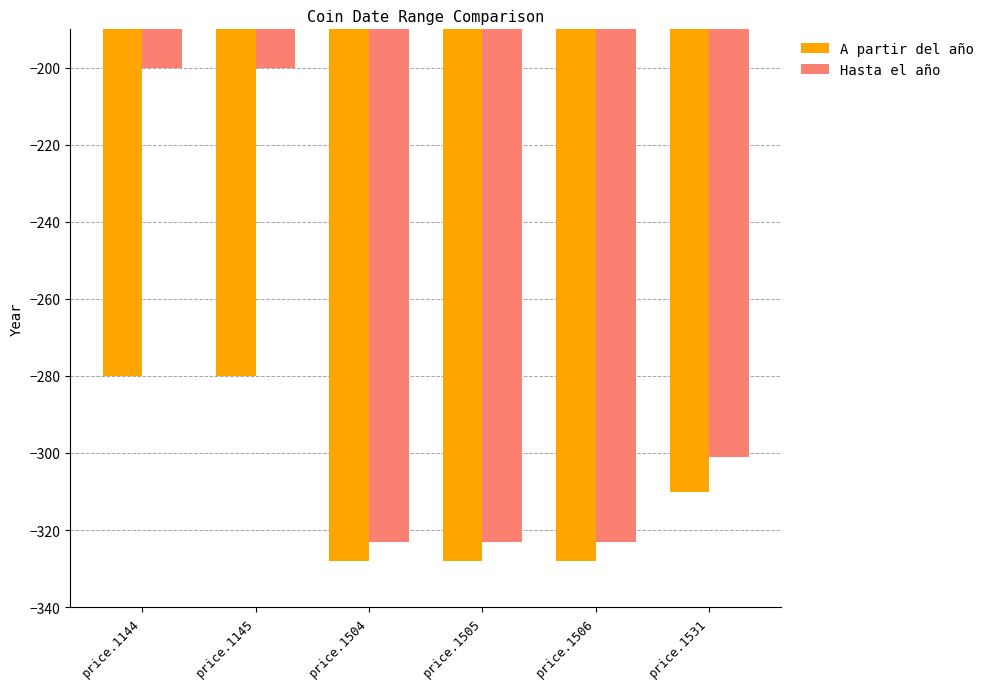

What is the value of the A partir del año bar at the 2nd from the left?

-280